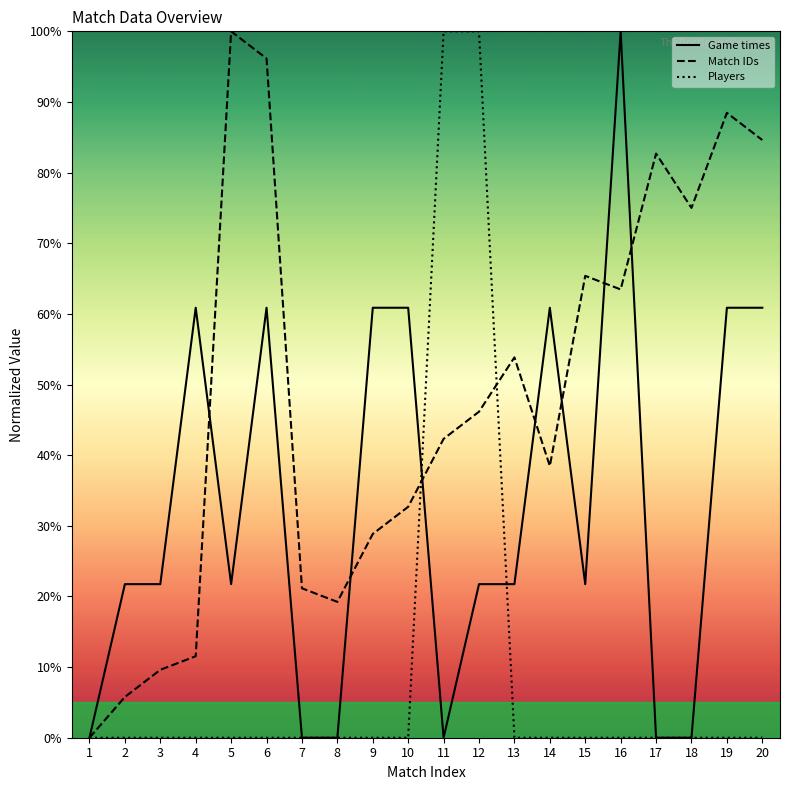

What is the difference between the maximum and minimum values in the Match IDs series?

100.0